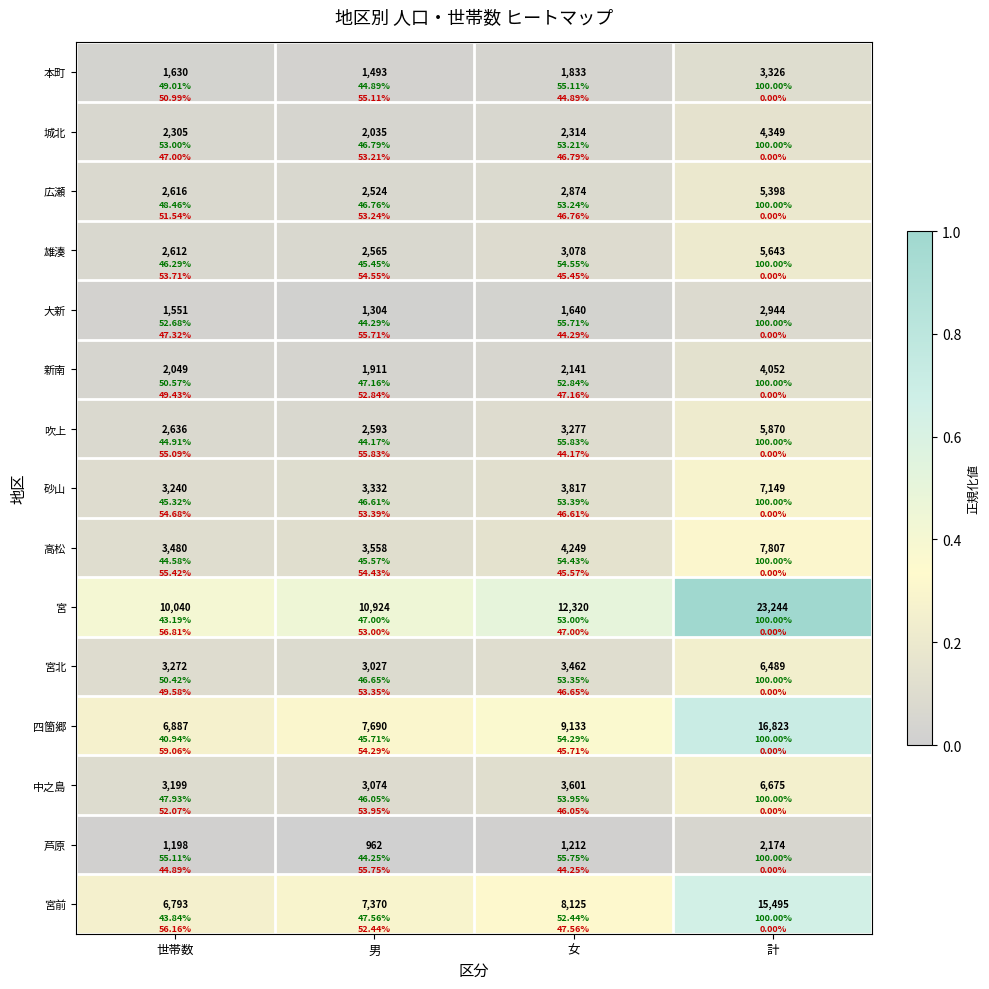

How many series are shown in this chart?

15